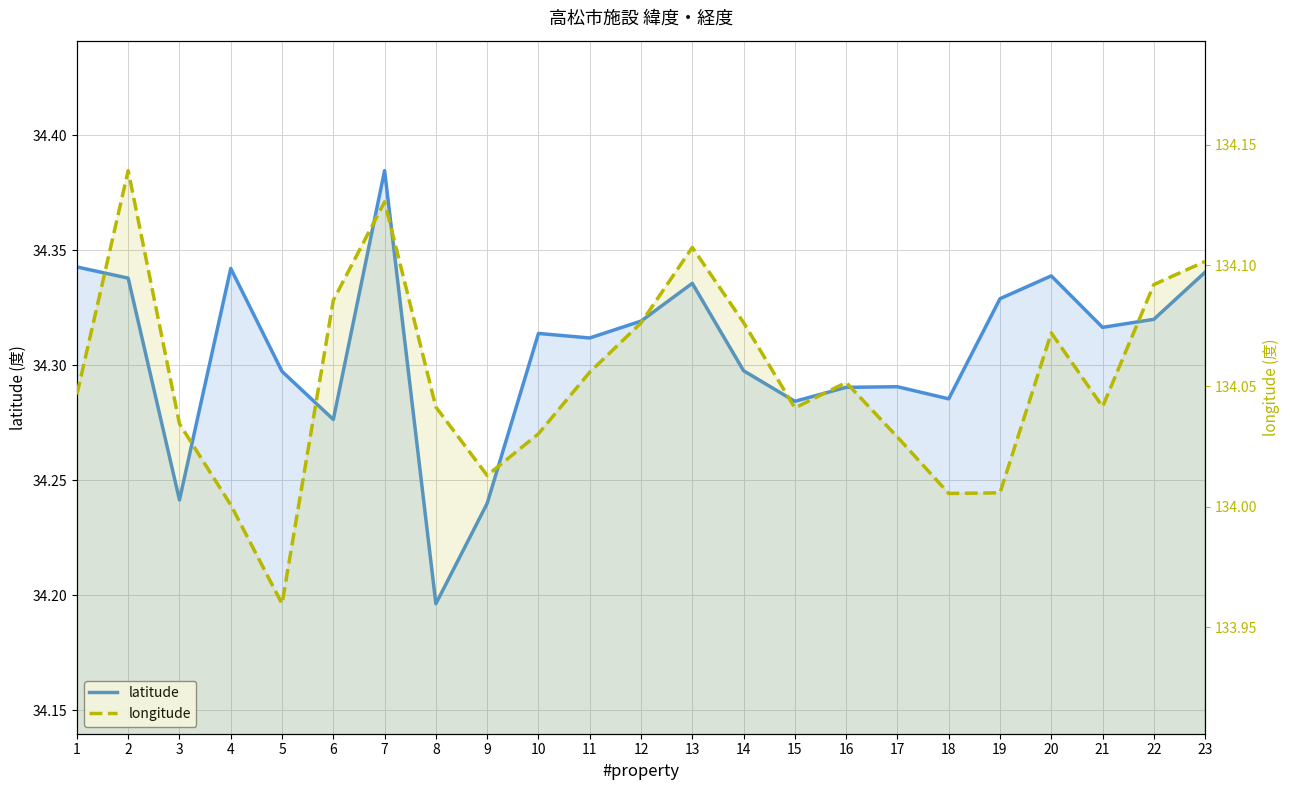

What is the value of the longitude point at the 10th from the left?

134.0